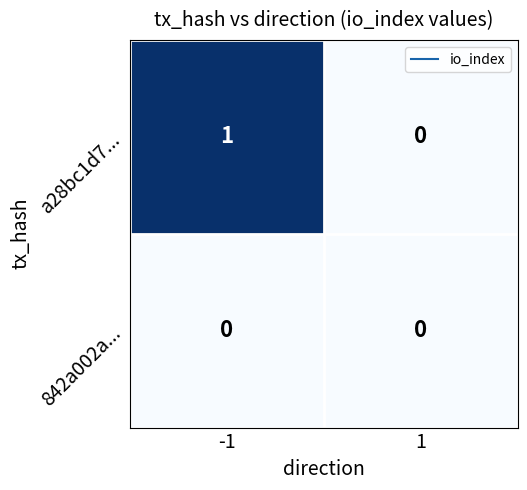

Between -1 and 1, which series saw the biggest shift?

a28bc1d7...